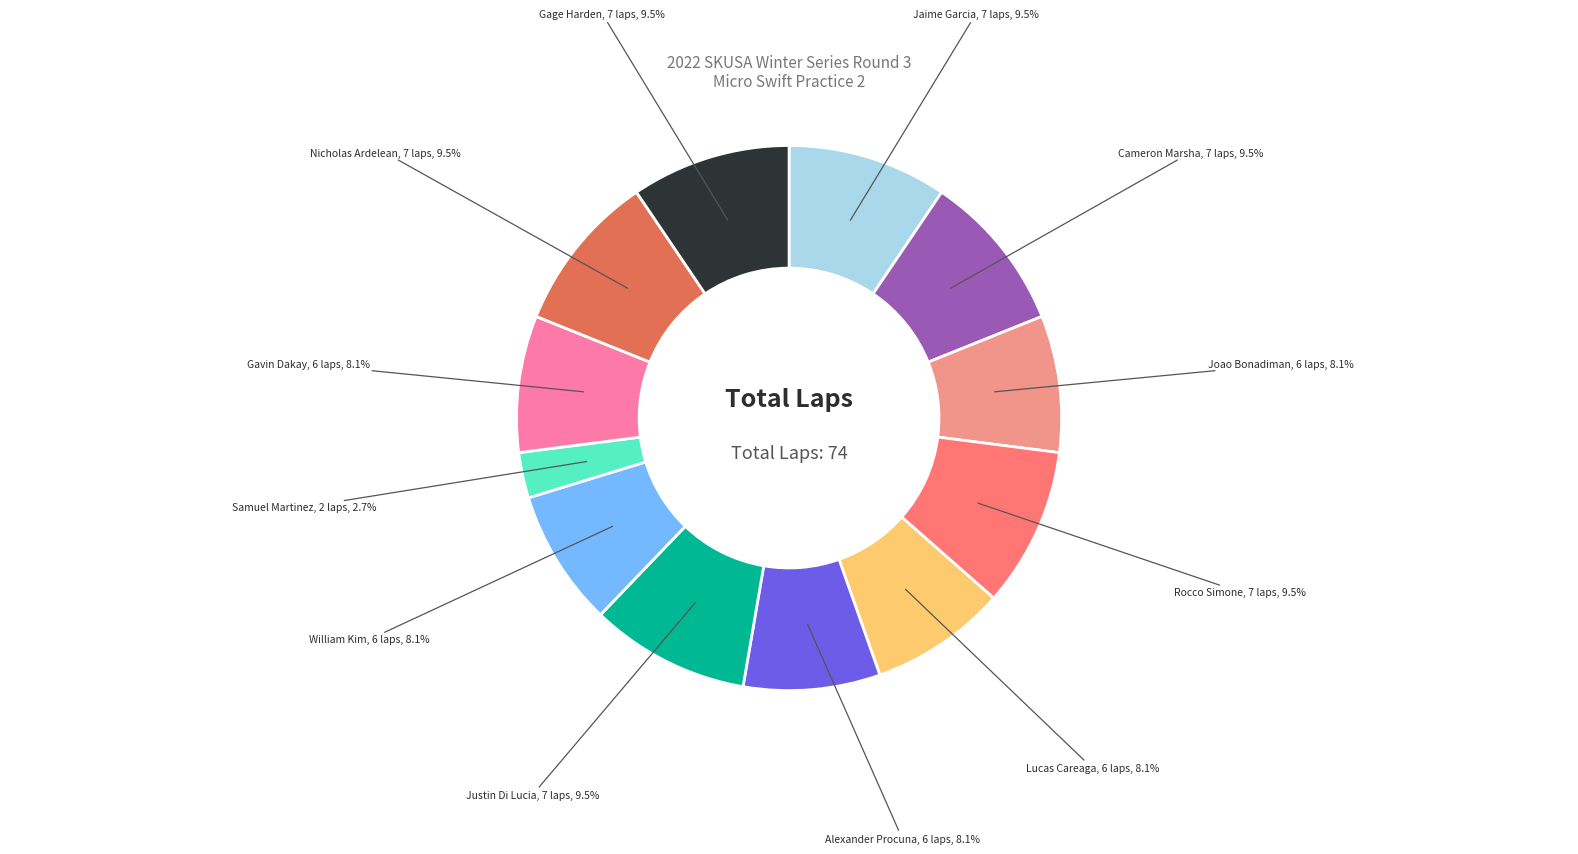

Between Nicholas Ardelean and Samuel Martinez, which is larger?

Nicholas Ardelean